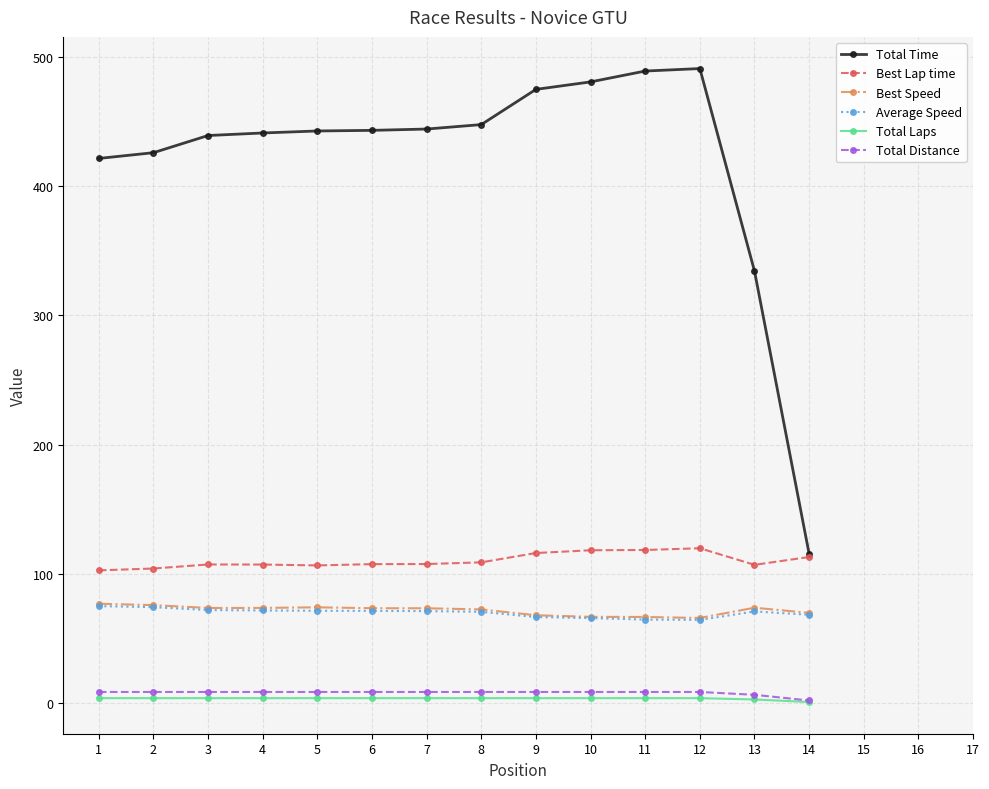

Does the chart display data point markers on the line(s)?

Yes